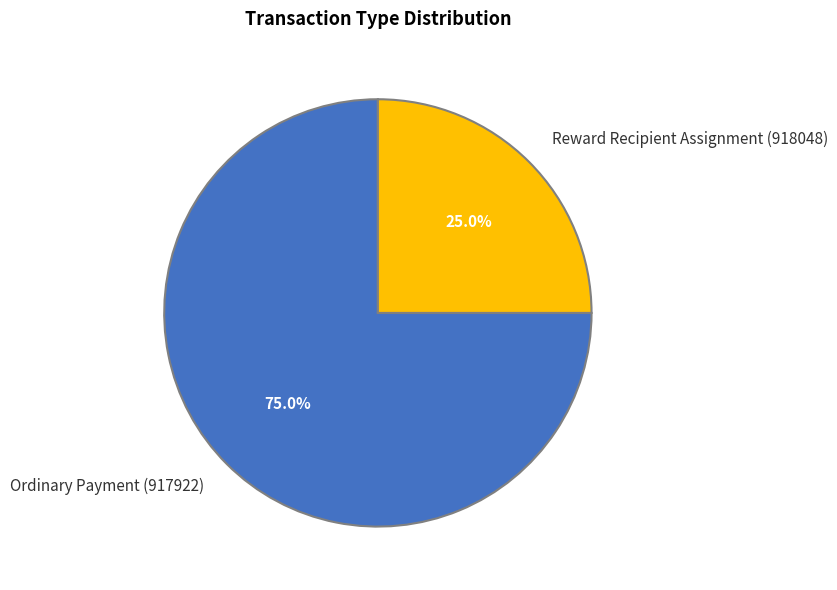

The Reward Recipient Assignment (918048) slice represents 25% of the pie. True or false?

True